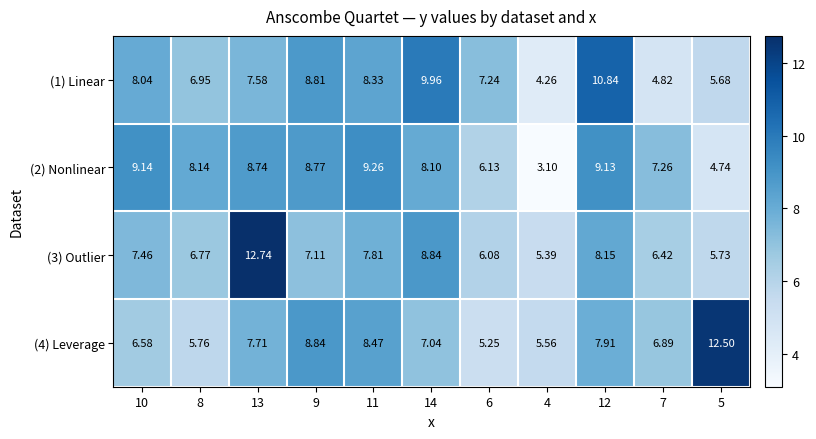

Between 10 and 14, which series saw the biggest shift?

(1) Linear